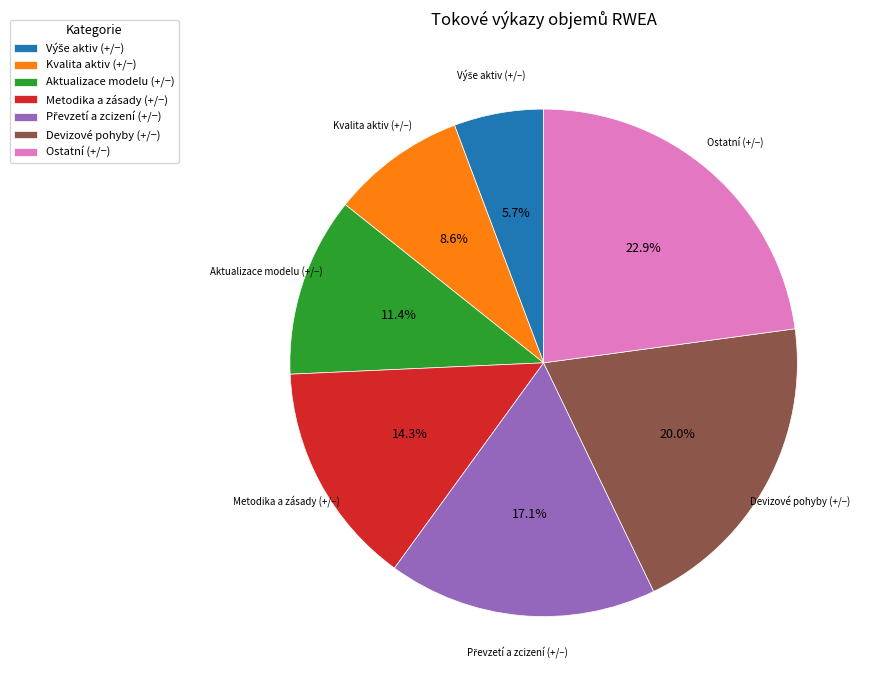

To the nearest percent, what portion does Kvalita aktiv (+/−) represent?

9%